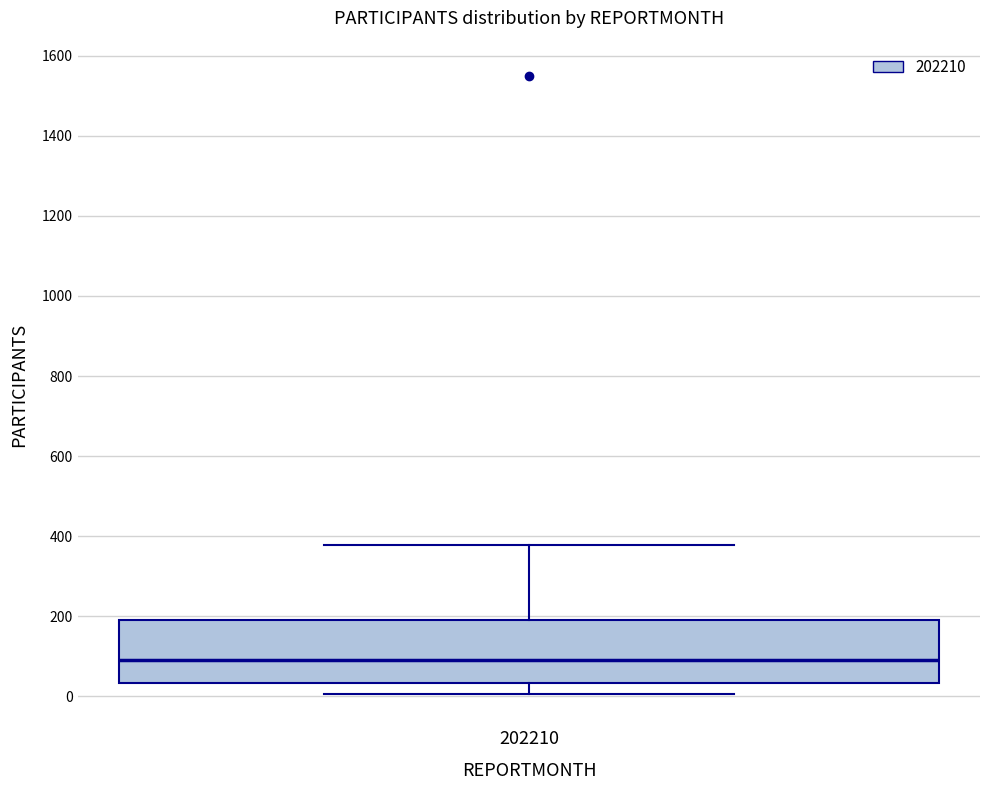

Where is the lower edge of the box at x = 202210 on the y-axis? The values are not printed on the chart, so give them approximately, as read against the axis.

40